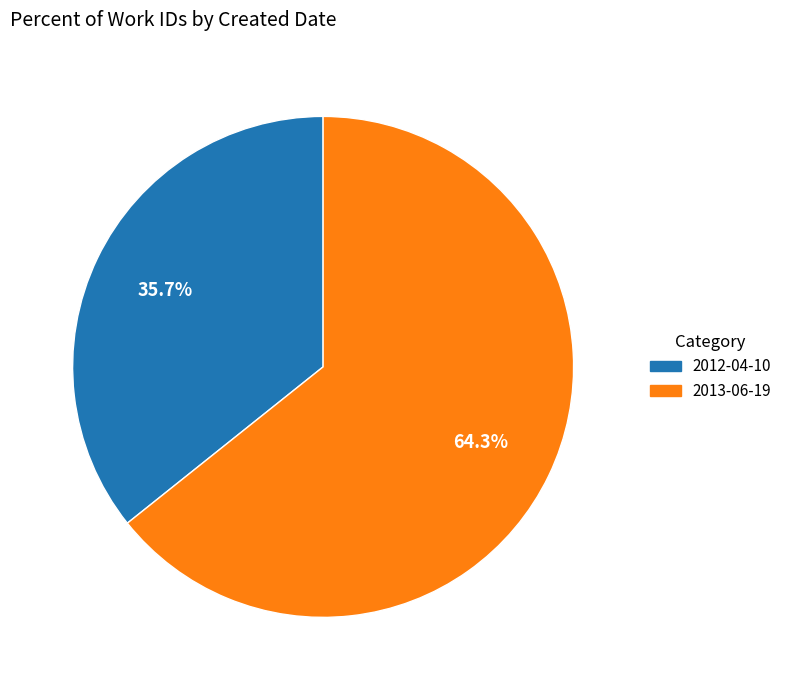

The 2012-04-10 slice represents 45% of the pie. True or false?

False